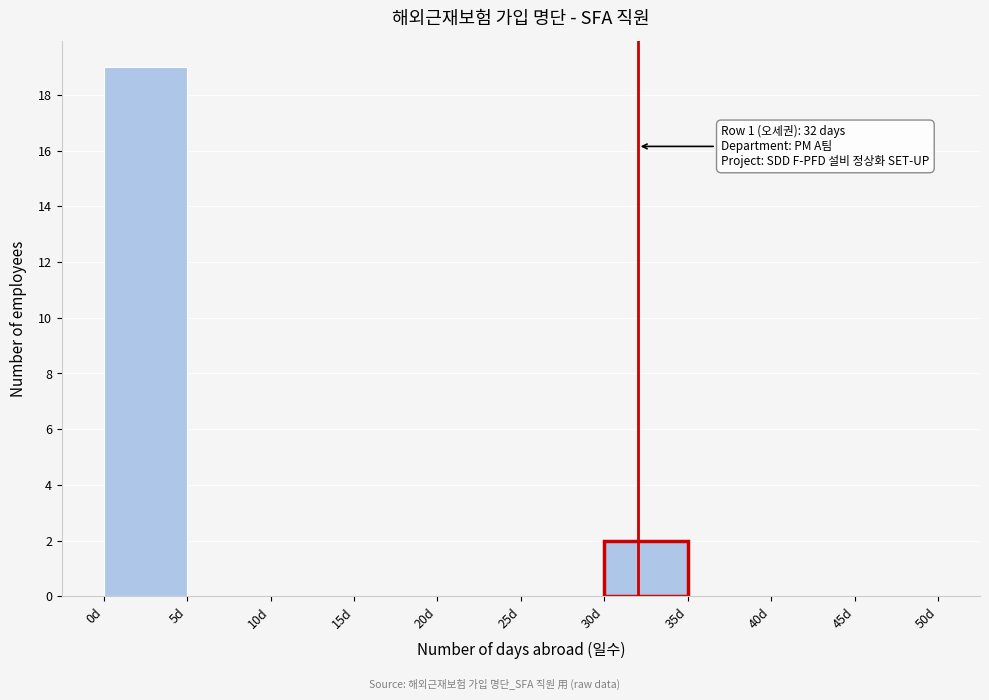

Over which range of the x-axis is the bar tallest?

0 to 5